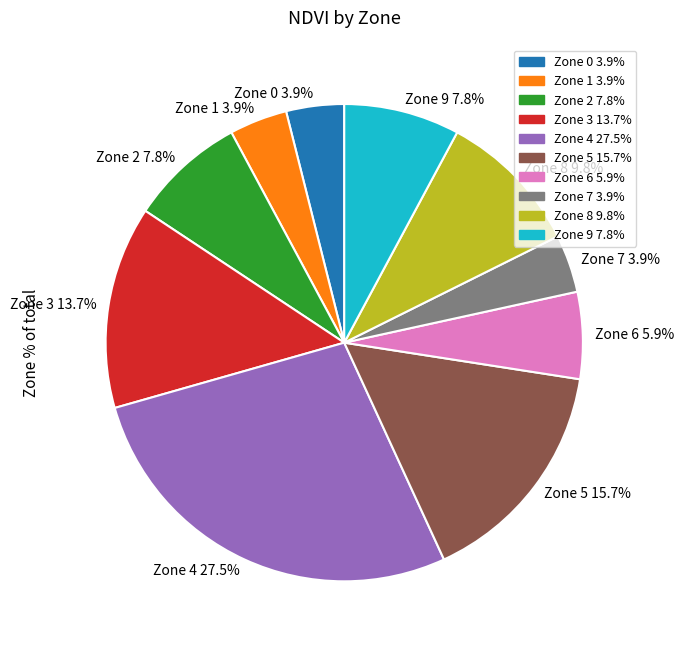

What is the ratio of the value at Zone 8 9.8% to the value at Zone 7 3.9%?

2.5